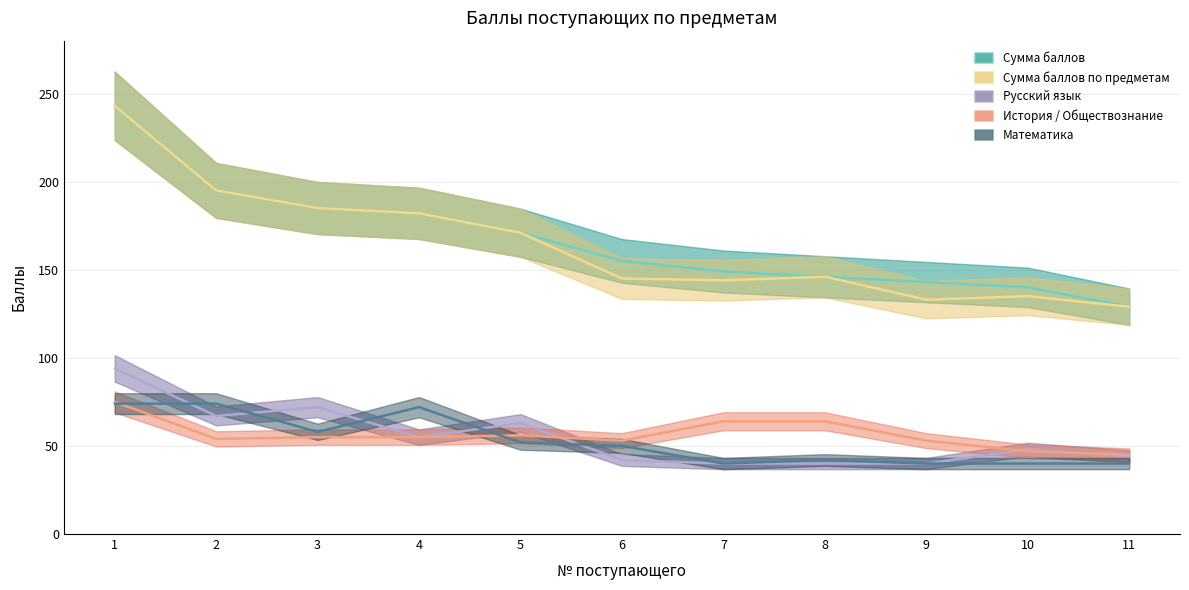

How many interior local valleys does the Математика series have?

2